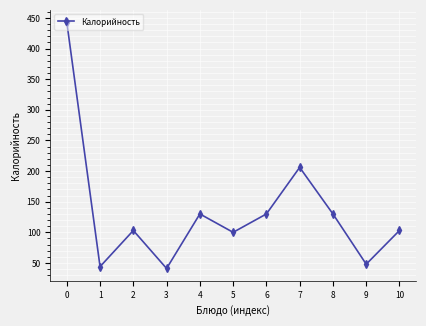

What is the value of the 10th point from the left?

48